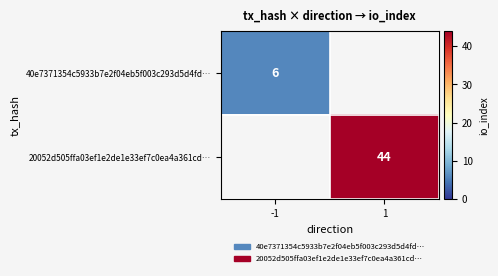

At which category is the sum across all series the highest?

1